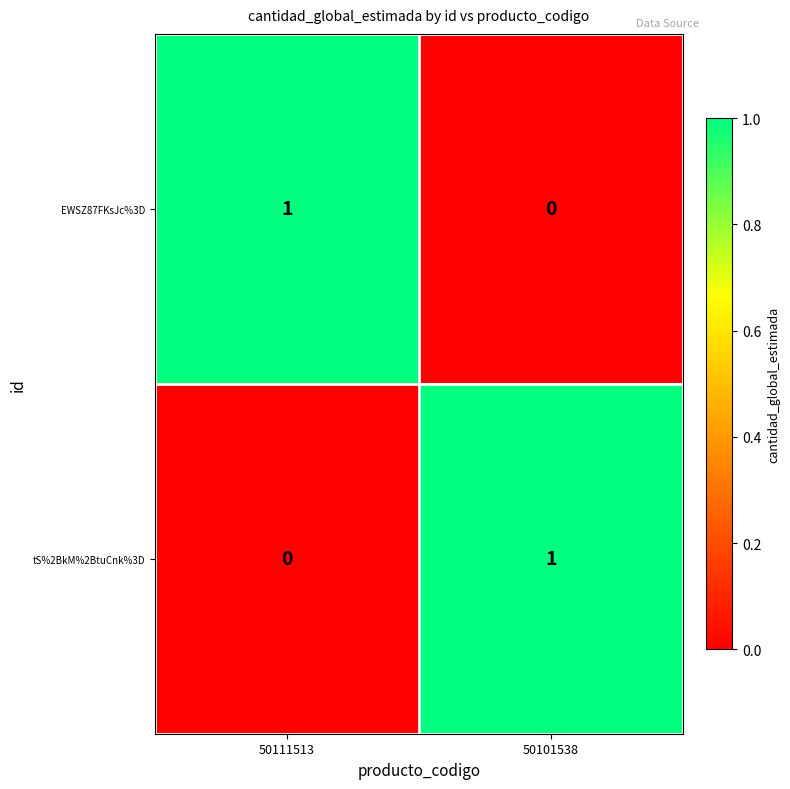

At which label does EWSZ87FKsJc%3D reach its minimum?

50101538